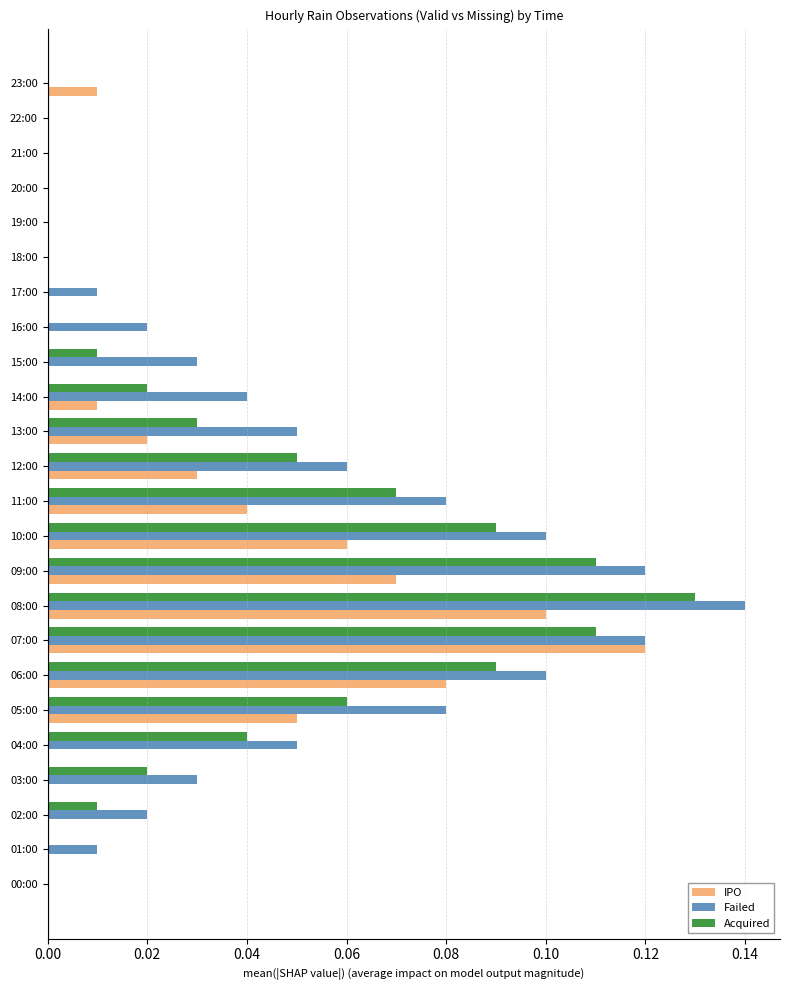

At which category is the sum across all series the highest?

08:00